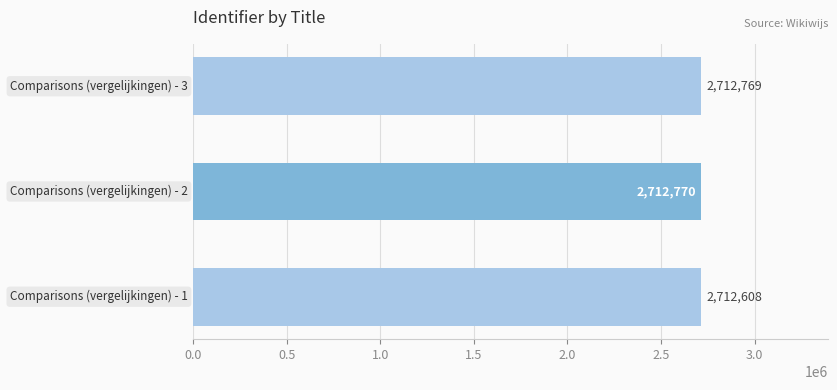

What is the difference between the second highest and minimum values?

161